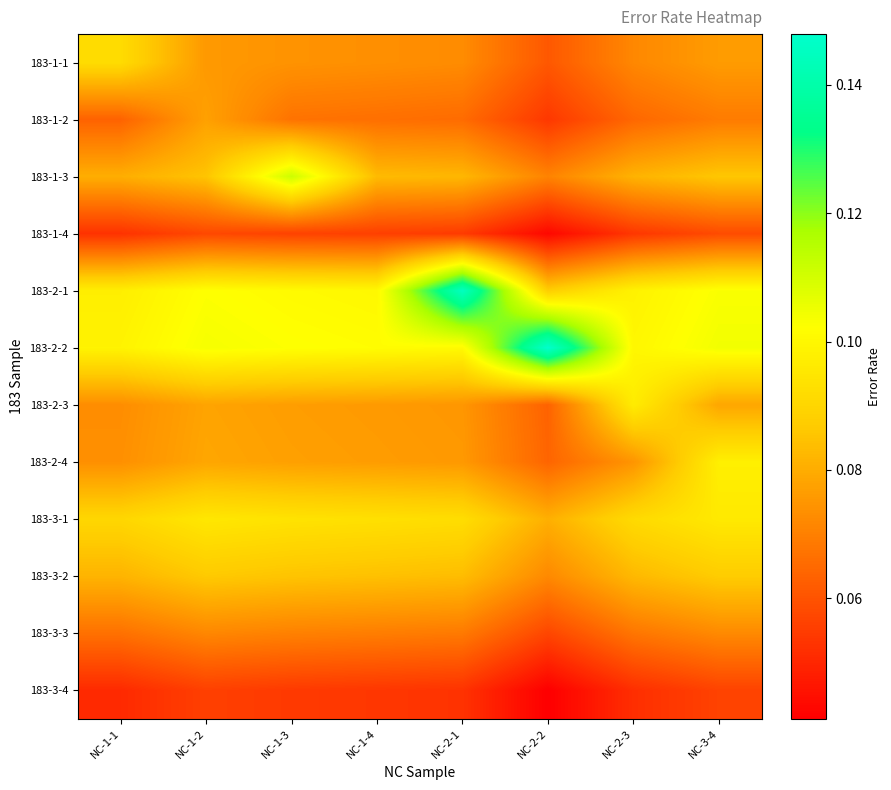

What is the total value across all series at NC-3-4?

1.0